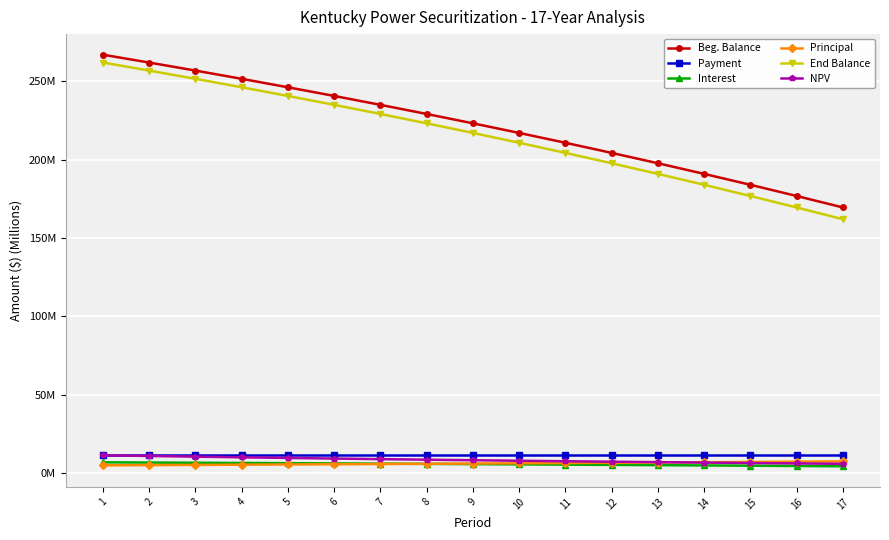

What is the minimum value for Beg. Balance?

169.4